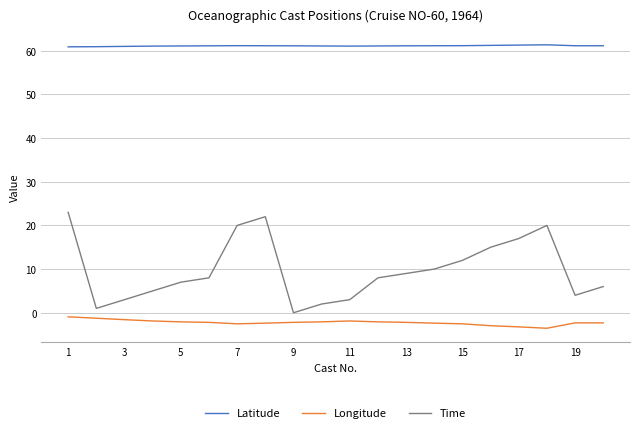

Which series has the largest total across all categories?

Latitude